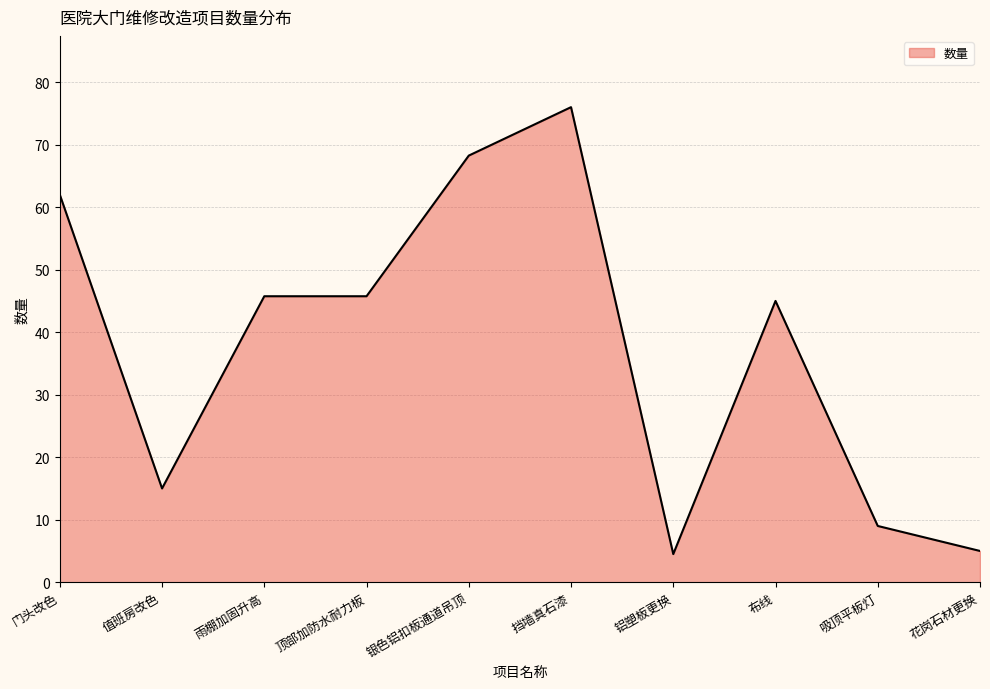

Which category has the highest value across all series?

挡墙真石漆